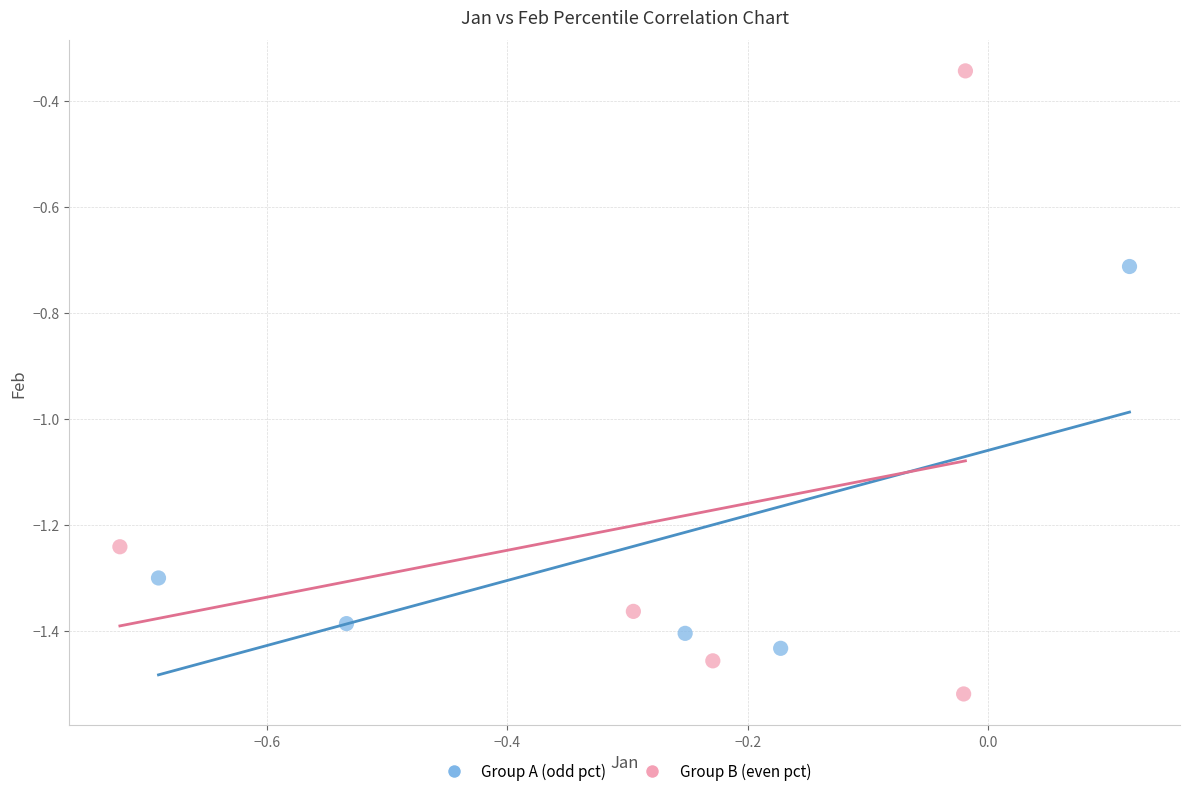

Which series reaches the maximum Y coordinate?

Group B (even pct)